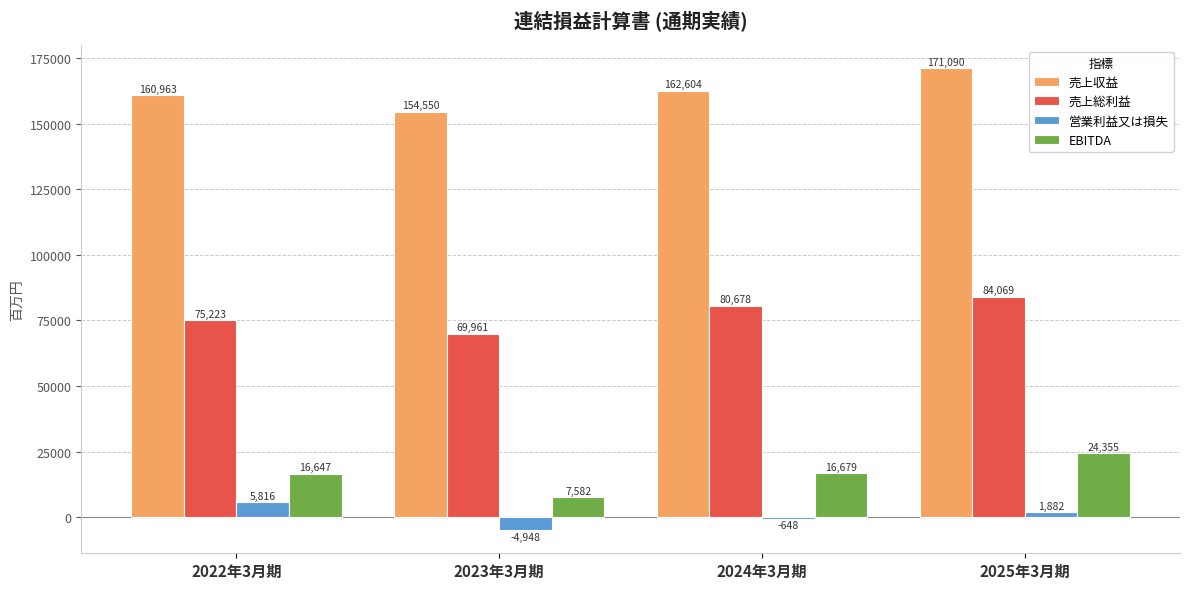

What is the difference between the second highest and minimum values in the EBITDA series?

9097